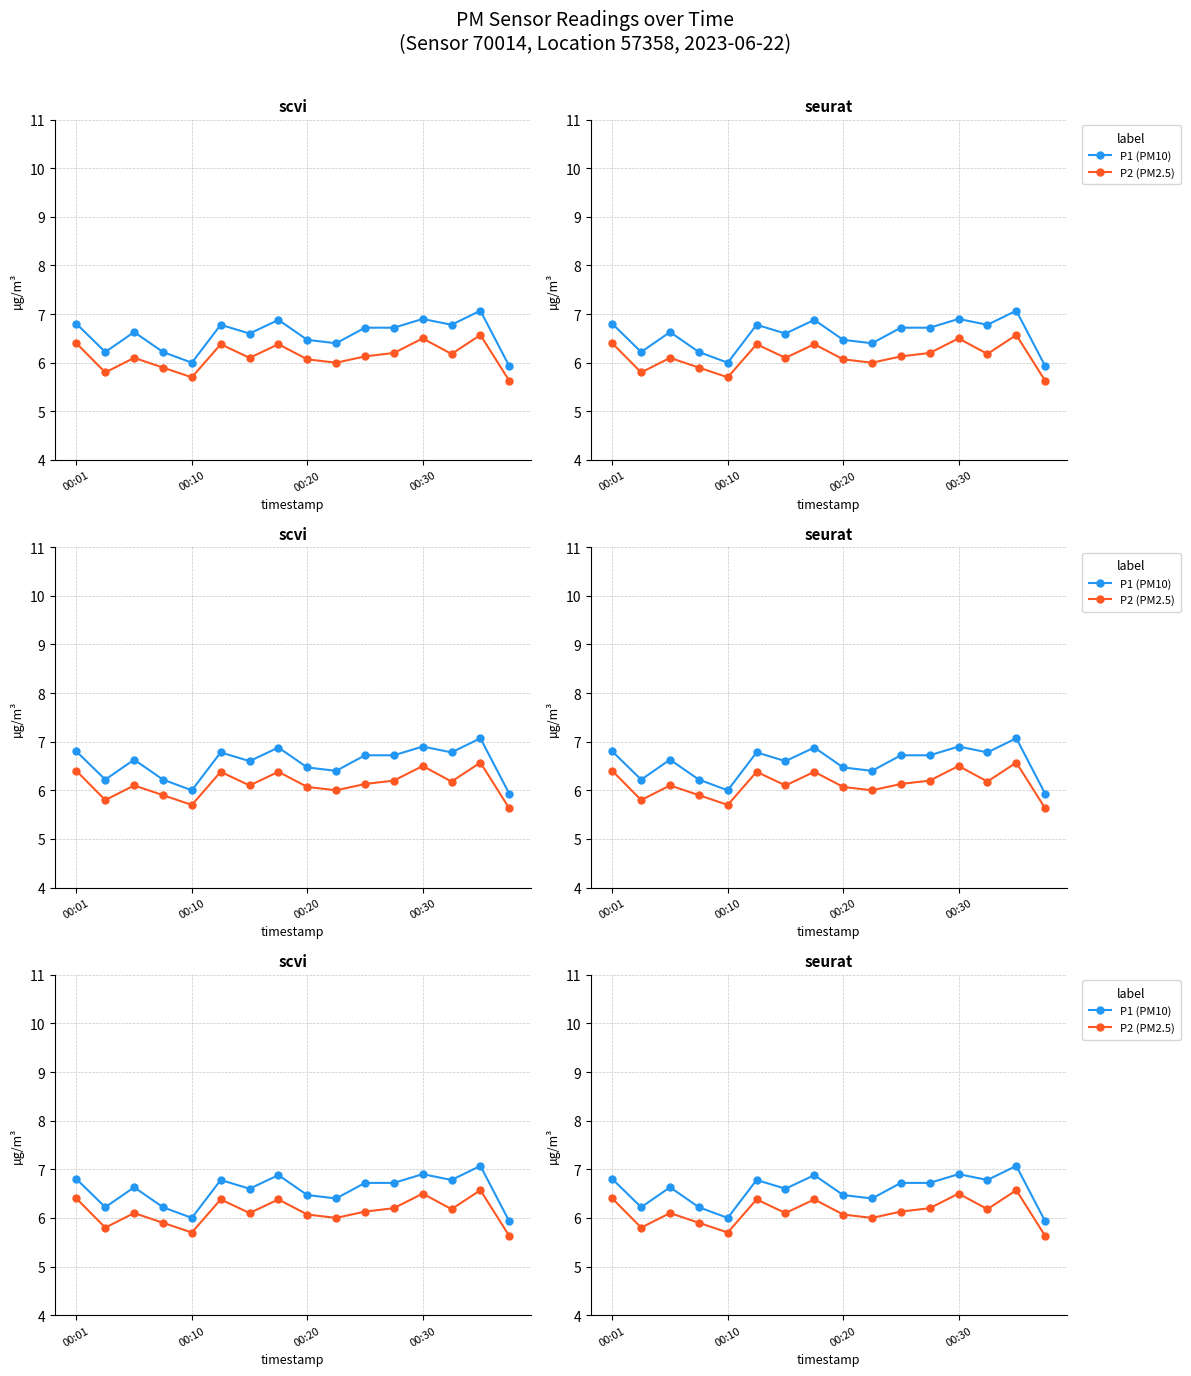

What is the difference between the maximum and minimum values in the P1 (PM10) series?

1.1